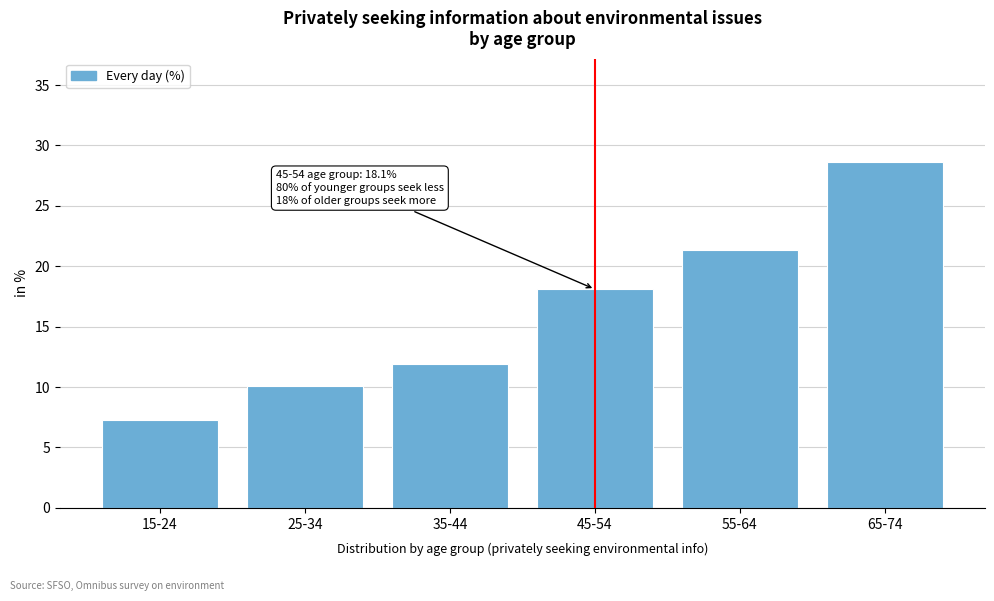

Reading left to right, extract all data points from this chart.

15-24=7.3	25-34=10.1	35-44=11.9	45-54=18.1	55-64=21.3	65-74=28.6